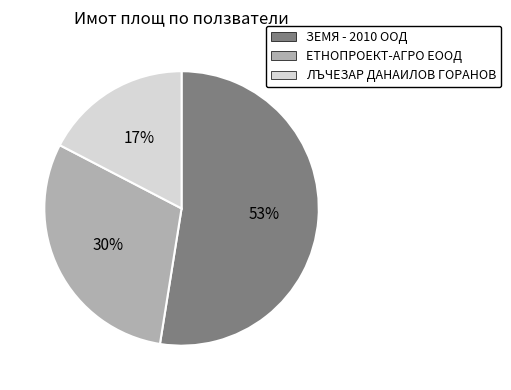

Is it true that ЕТНОПРОЕКТ-АГРО ЕООД is 39% of the pie?

False